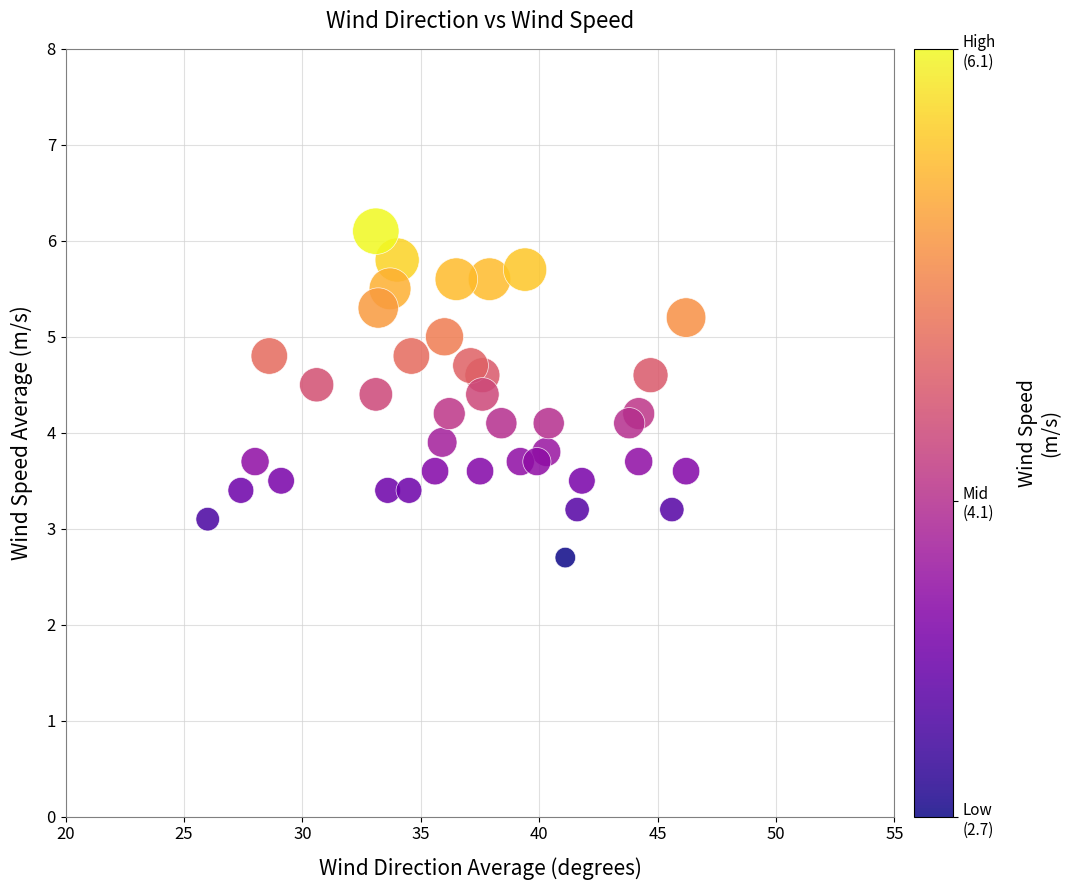

What is the range of X values (max minus min)?

20.2